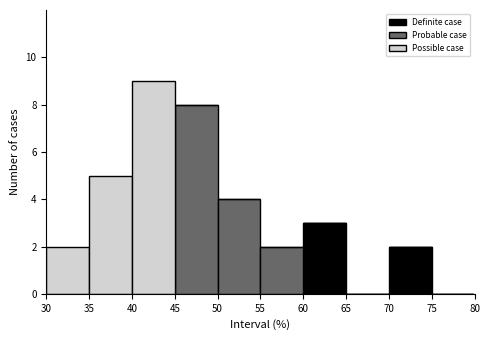

Reading left to right, list every stacked bar in this chart as the range it spans on the x-axis followed by its total height. The values are not printed on the chart, so give them approximately, as read against the axis.

30 to 35: 2
35 to 40: 5
40 to 45: 9
45 to 50: 8
50 to 55: 4
55 to 60: 2
60 to 65: 3
65 to 70: 0
70 to 75: 2
75 to 80: 0